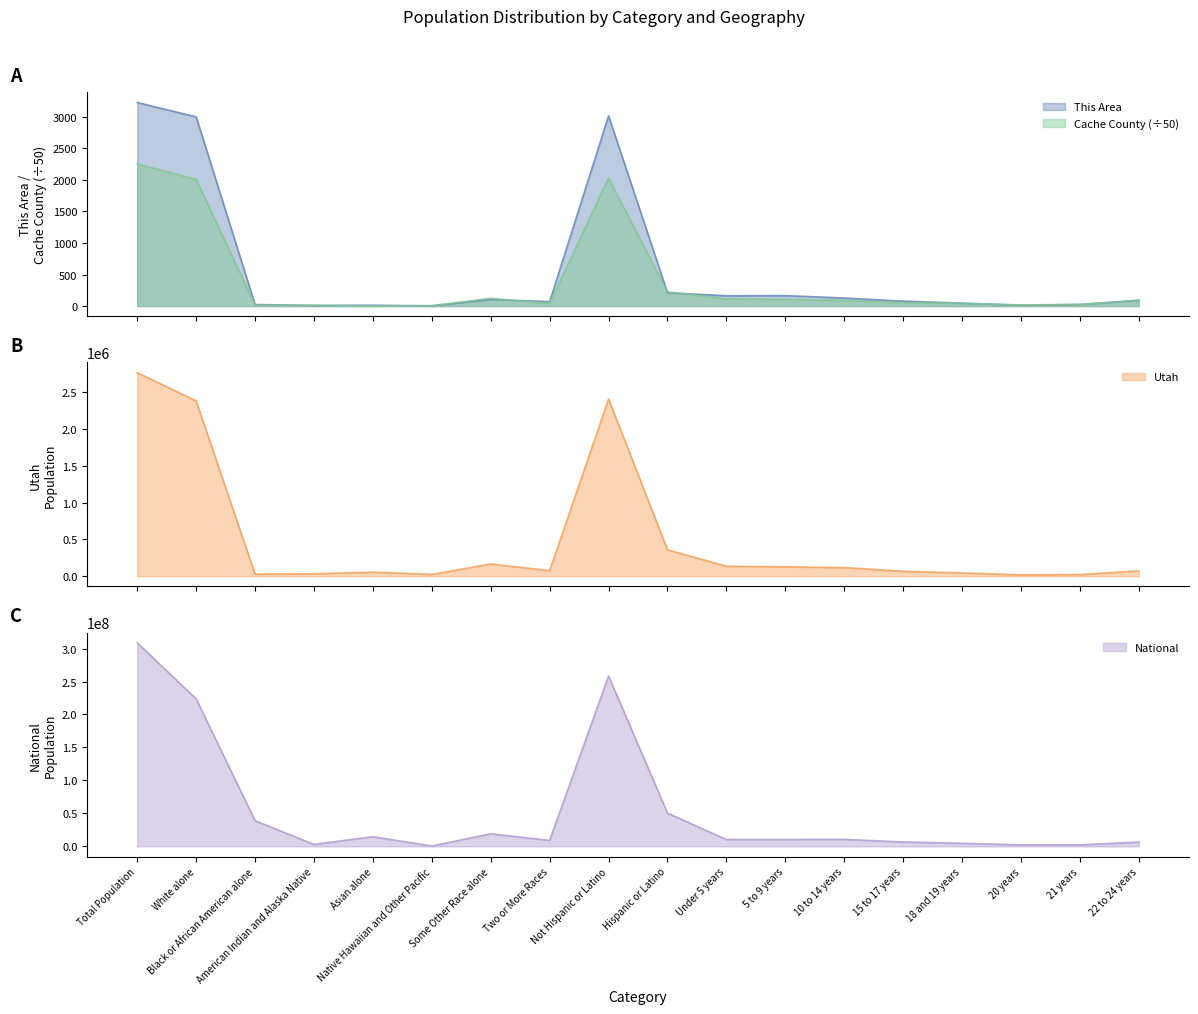

What is the sum of all This Area values?

10398.0